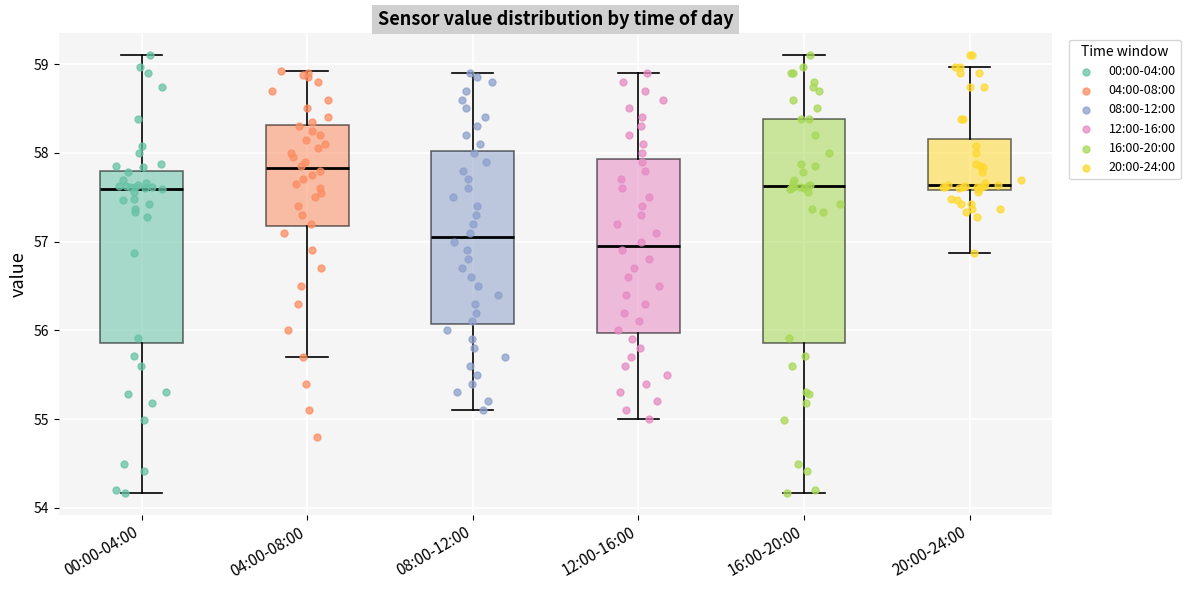

Reading left to right, read every box against the y-axis: the position of its median line, the range the box covers, and the ends of its whiskers. The values are not printed on the chart, so give them approximately, as read against the axis.

00:00-04:00: median 57.6, box 55.9 to 57.8, whiskers 54.2 to 59.1
04:00-08:00: median 57.8, box 57.2 to 58.3, whiskers 55.7 to 58.9
08:00-12:00: median 57.1, box 56.1 to 58.0, whiskers 55.1 to 58.9
12:00-16:00: median 57.0, box 56.0 to 57.9, whiskers 55.0 to 58.9
16:00-20:00: median 57.6, box 55.9 to 58.4, whiskers 54.2 to 59.1
20:00-24:00: median 57.6 (just above the box's lower edge), box 57.6 to 58.2, whiskers 56.9 to 59.0